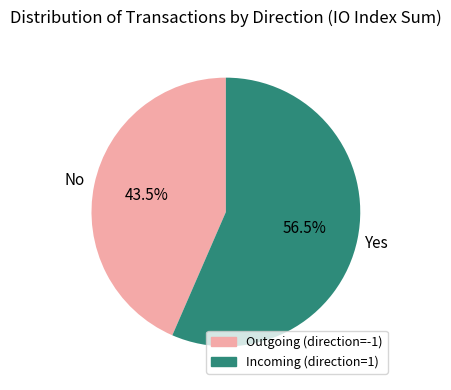

Is there any slice that represents more than half of the pie?

Yes